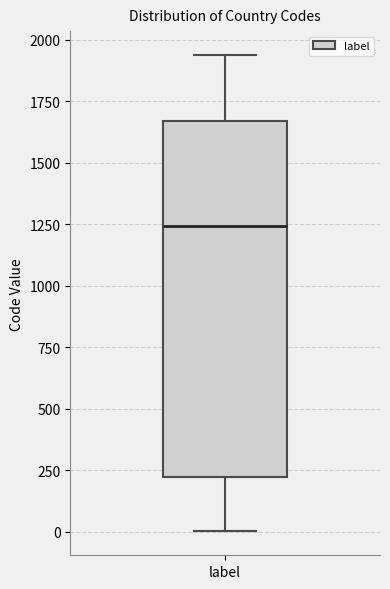

Transcribe this box plot: give where the median line is, the range the box spans, and where the two whiskers end, as read against the y-axis. The values are not printed on the chart, so give them approximately, as read against the axis.

median 1250, box 200 to 1650, whiskers 0 to 1950